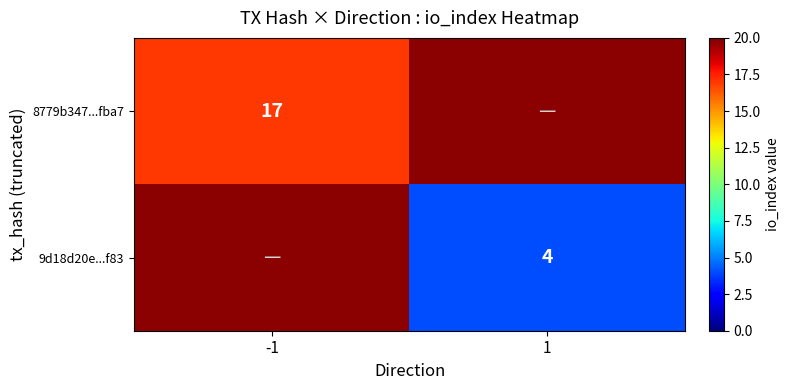

Is it true that 8779b347...fba7 equals 17 at -1?

True